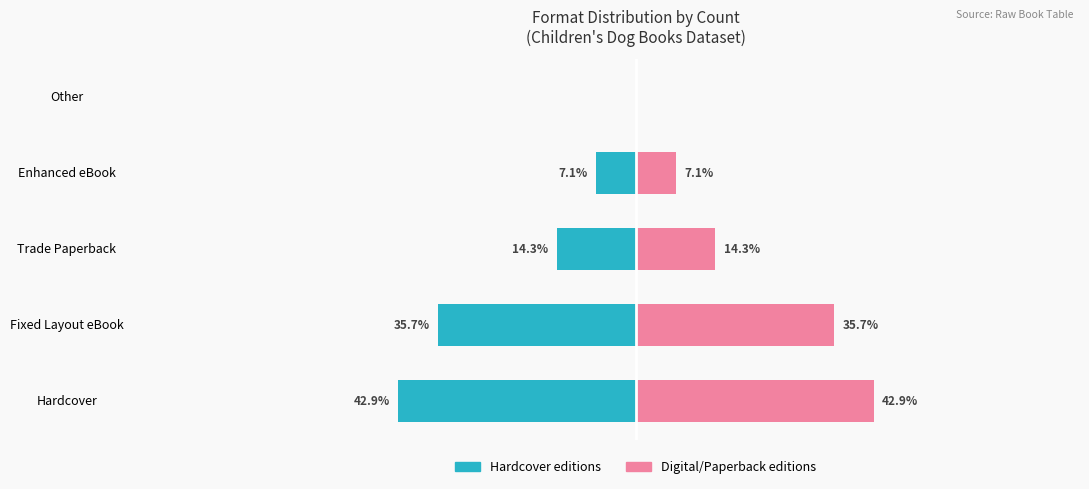

Rank the series by their average value, from highest to lowest.

Digital/Paperback editions, Hardcover editions